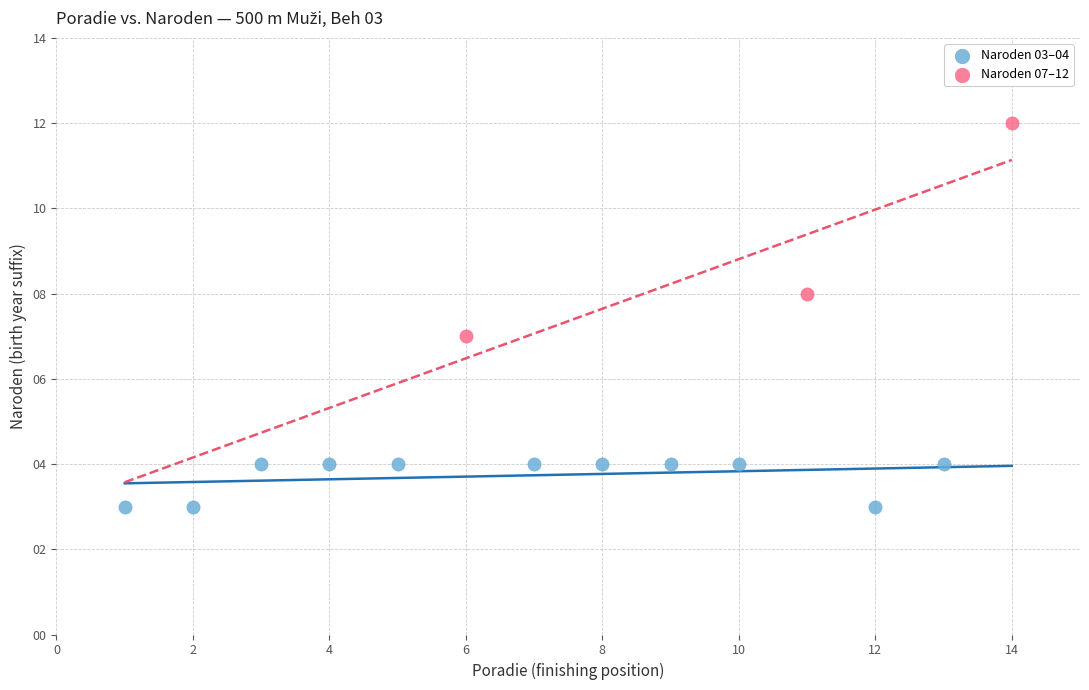

Which series reaches the maximum Y coordinate?

Naroden 07–12